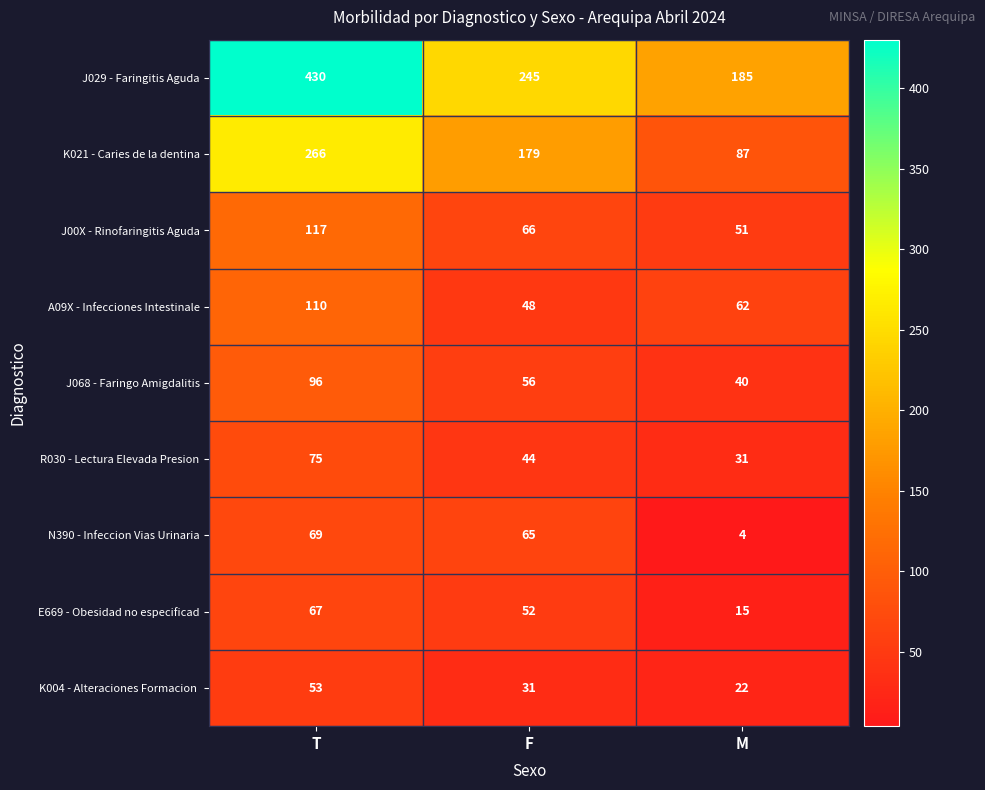

Which category has the lowest value across all series?

M